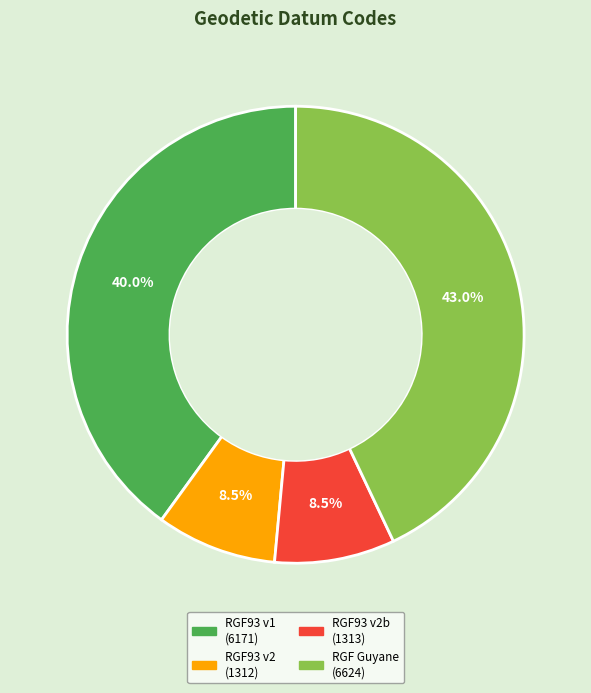

Does any single category account for the majority?

No